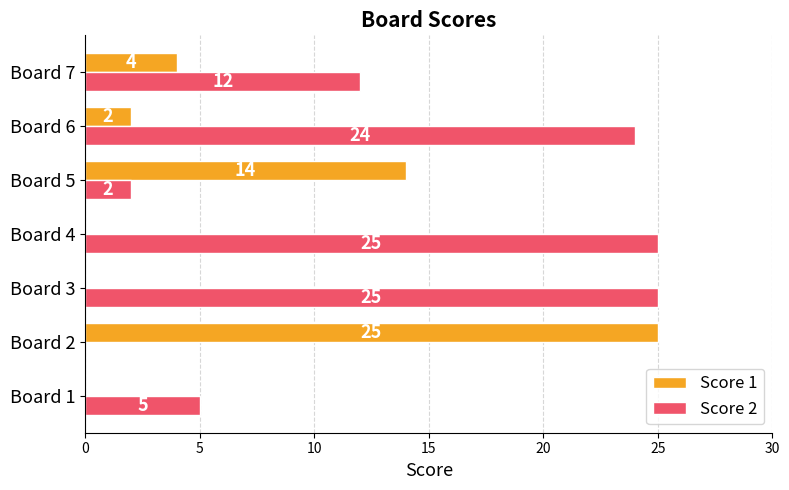

What is the sum of all Score 1 values?

45